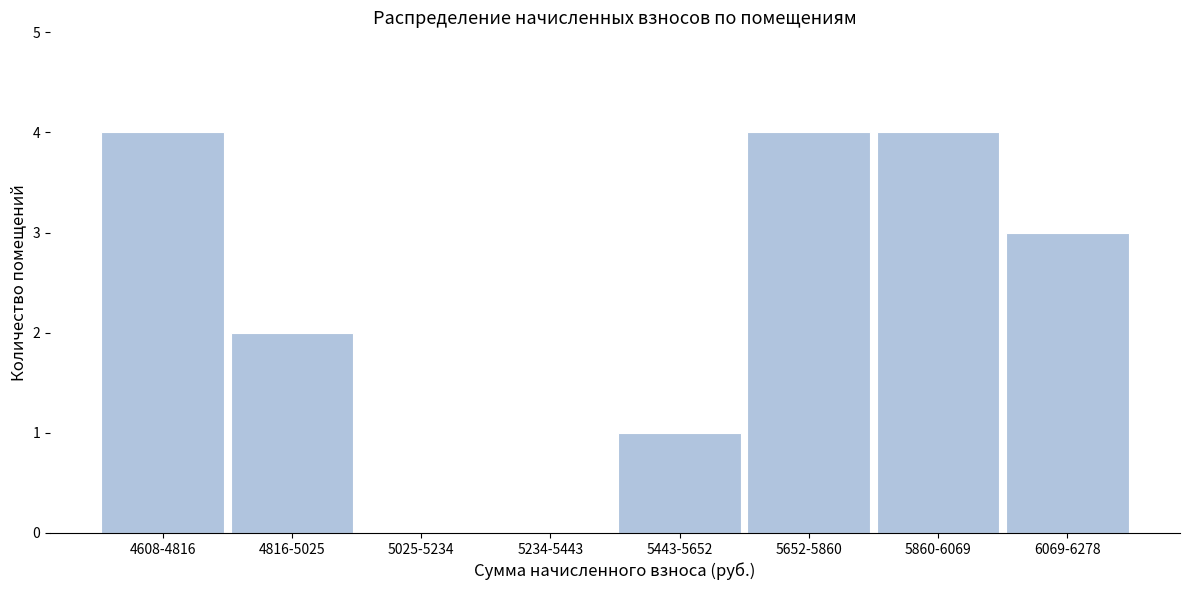

Reading right to left, transcribe all the data shown in this chart.

6069-6278=3	5860-6069=4	5652-5860=4	5443-5652=1	5234-5443=0	5025-5234=0	4816-5025=2	4608-4816=4